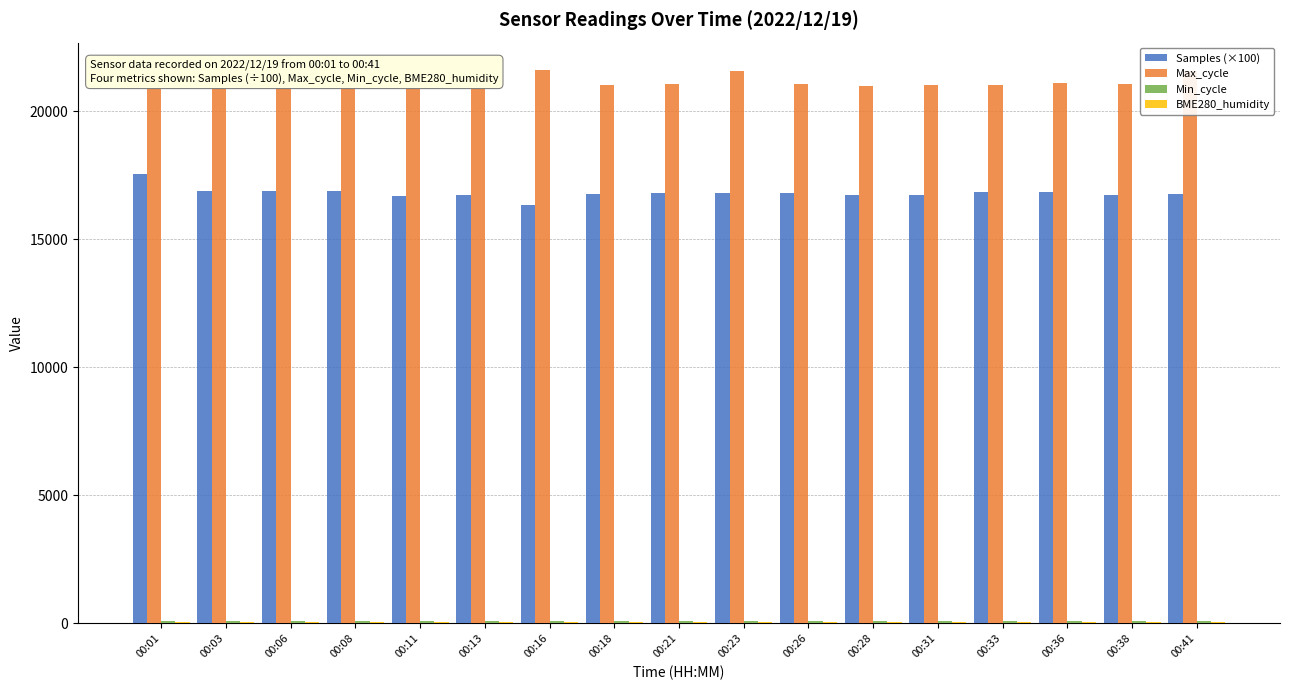

The value of Samples (×100) at 00:18 is 16765.8. True or false?

True